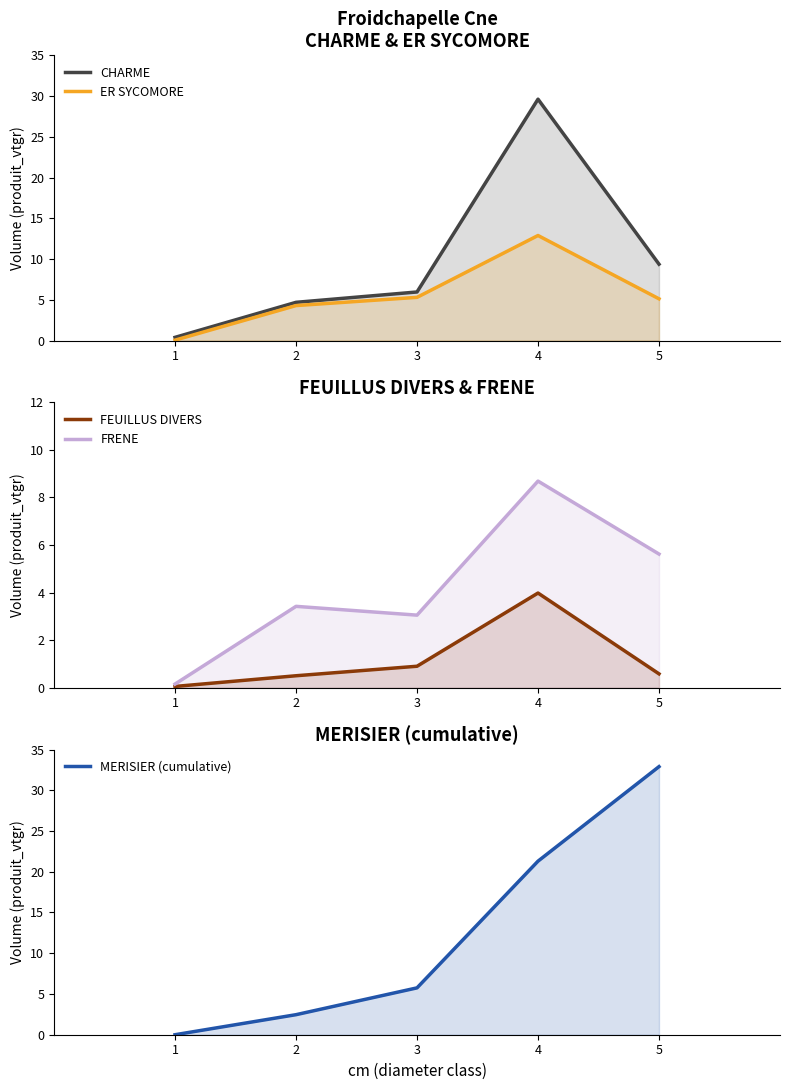

Which category has the highest value in the CHARME series?

4